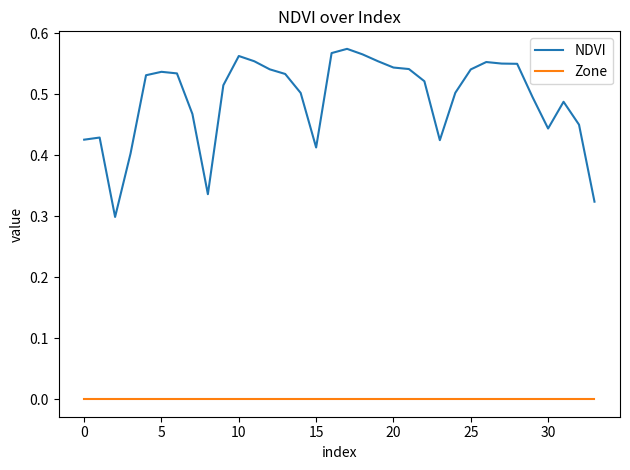

Which series has the widest spread of values?

NDVI